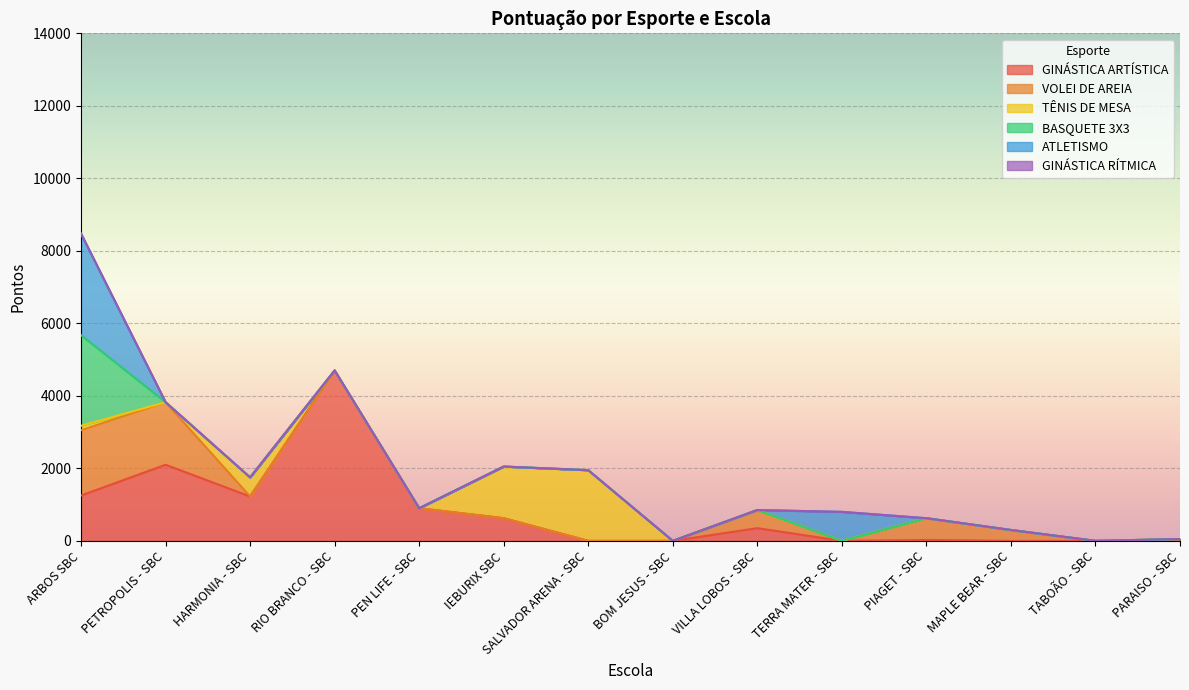

Where is TÊNIS DE MESA nearest to the value 975?

HARMONIA - SBC